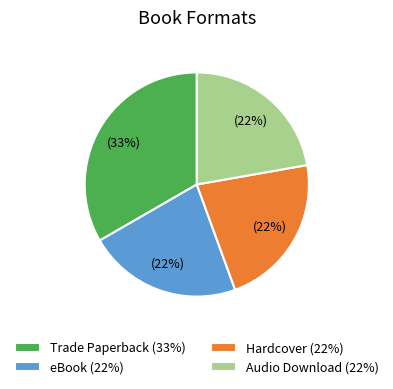

To the nearest percent, what percentage of the pie is Trade Paperback?

33%